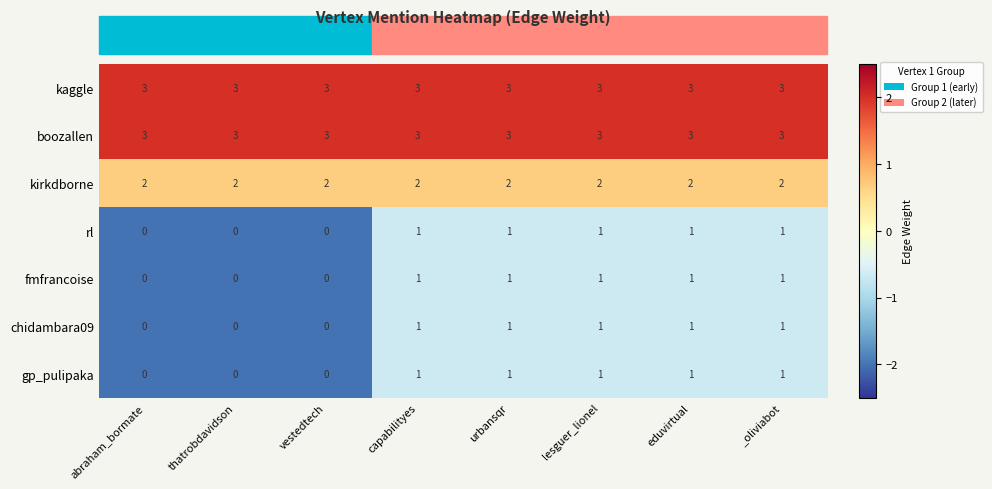

What is the total value across all series at lesguer_lionel?

12